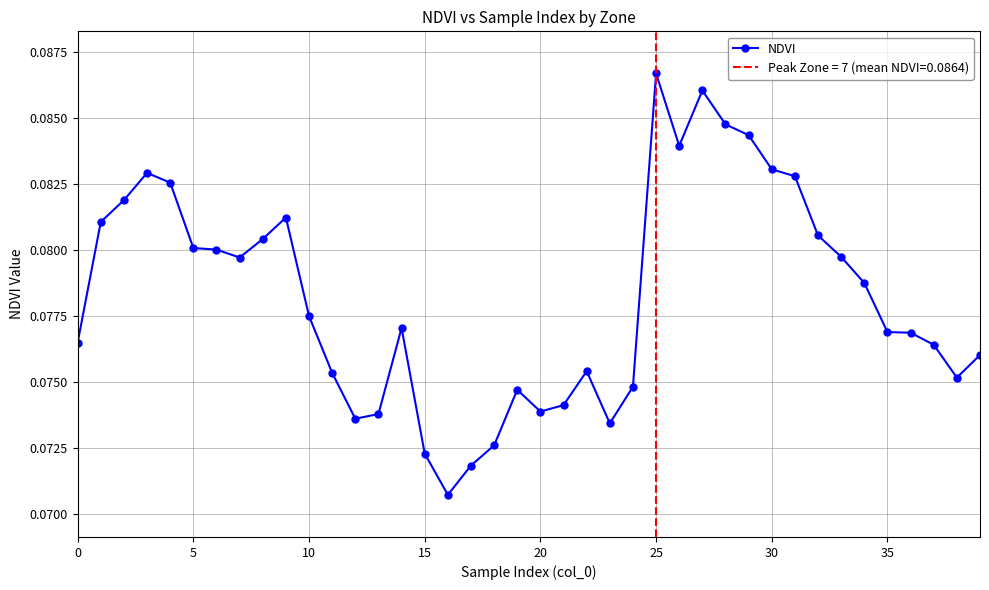

What is the maximum value shown in the chart?

0.1